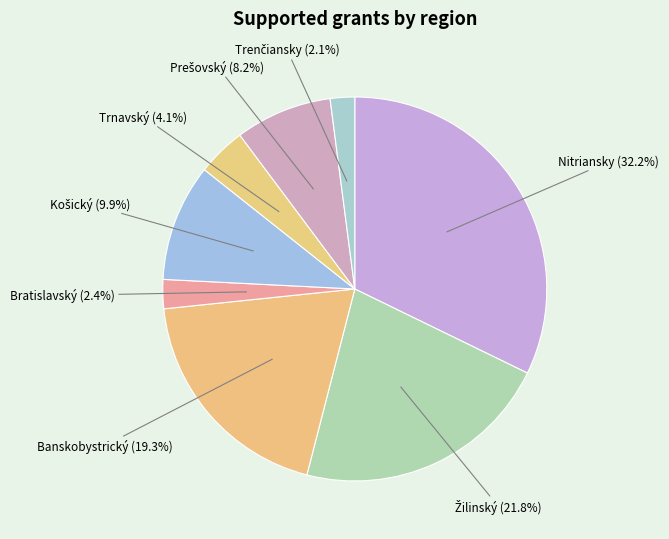

Do Nitriansky and Banskobystrický together represent more than half of the pie?

Yes